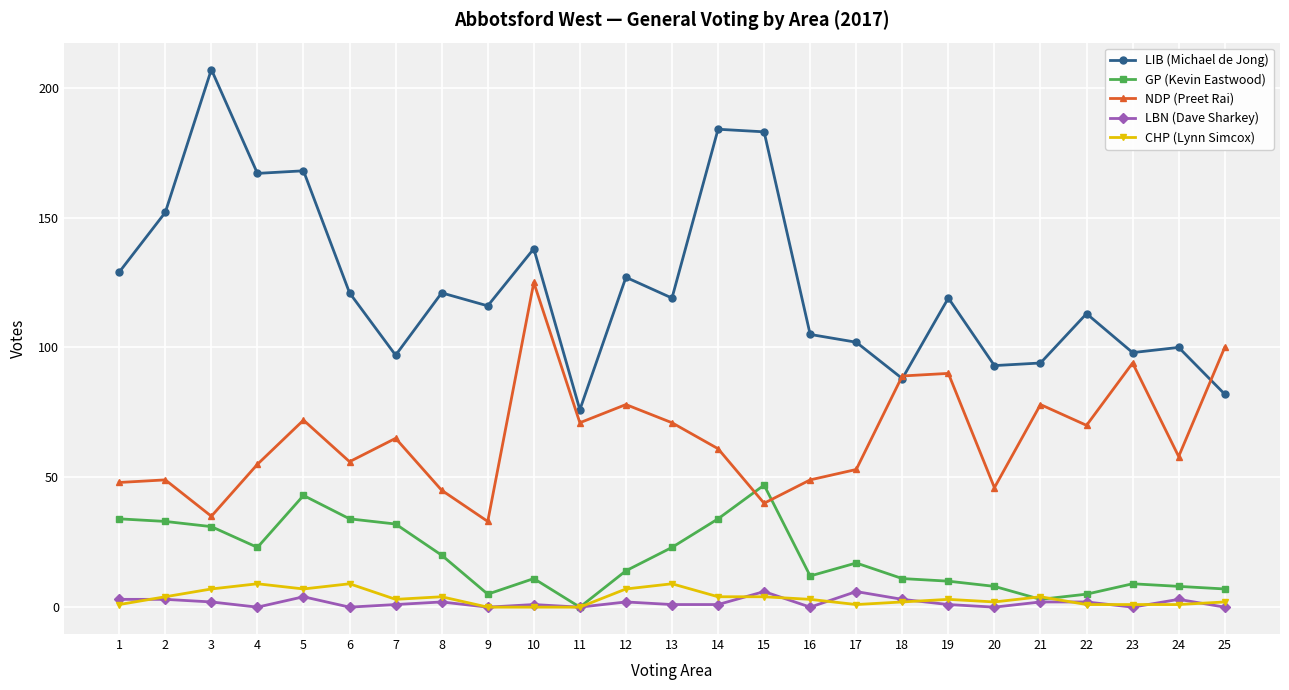

The value of LIB (Michael de Jong) at 14 is 304. True or false?

False